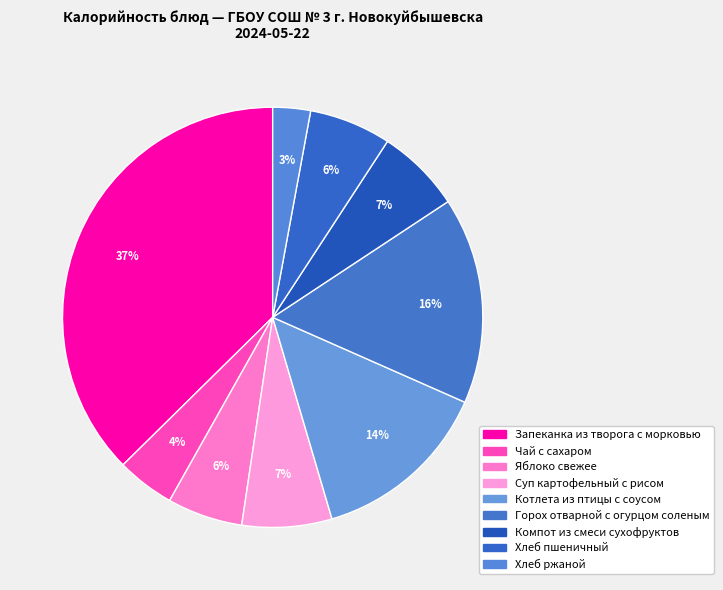

Combined, what portion of the pie is Хлеб ржаной and Яблоко свежее?

8.7%